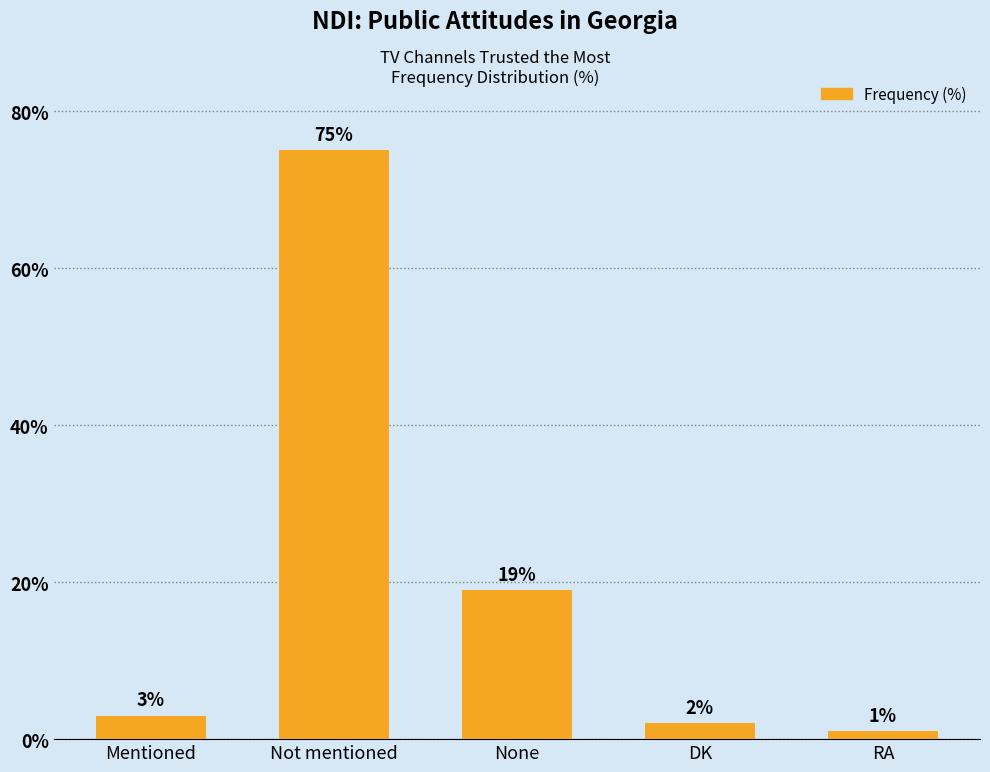

The value at Not mentioned is 49. True or false?

False